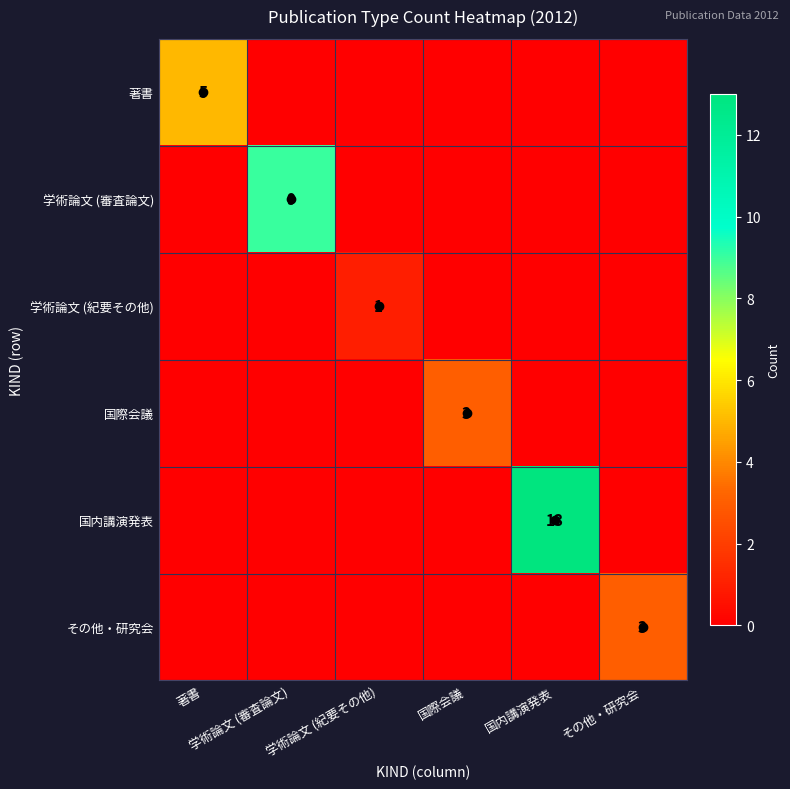

Which series has the largest range (max minus min)?

国内講演発表